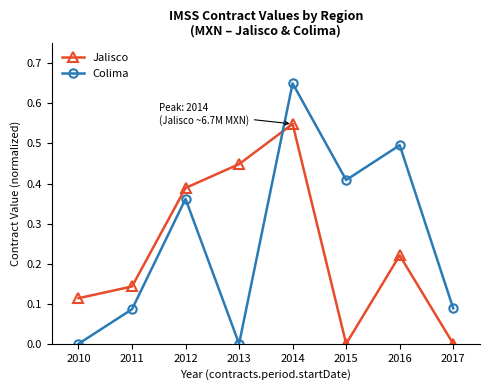

What is the sum of all Jalisco values?

1.9